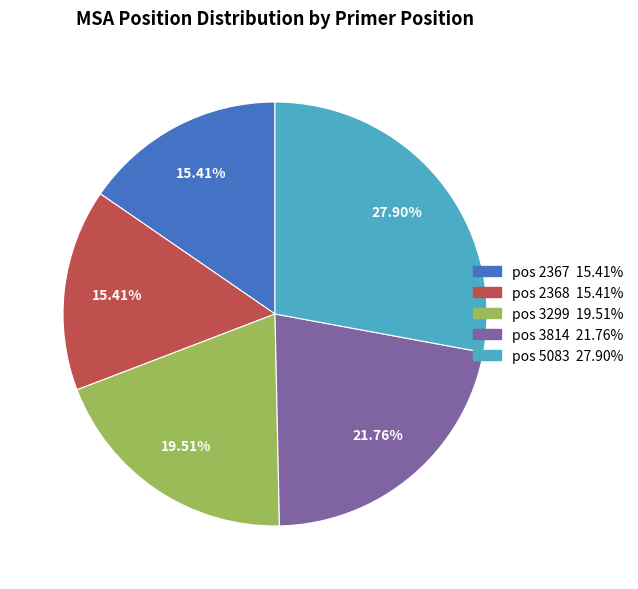

Is there a majority slice in this chart?

No